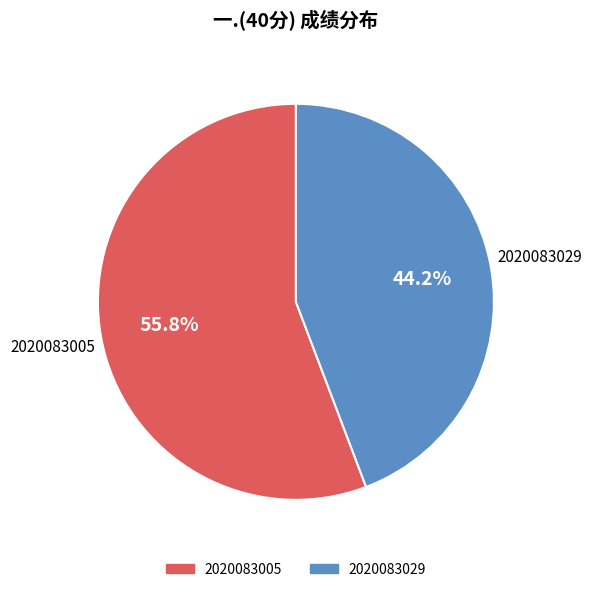

Is 2020083005 the majority of the pie?

Yes